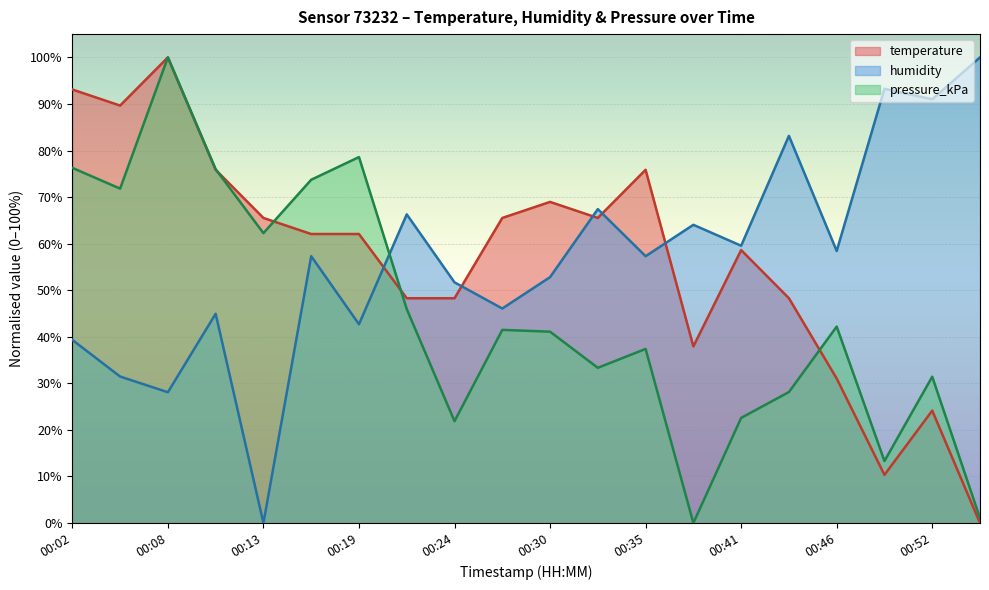

Between which two adjacent categories do pressure_kPa and temperature first intersect?

00:10 and 00:13